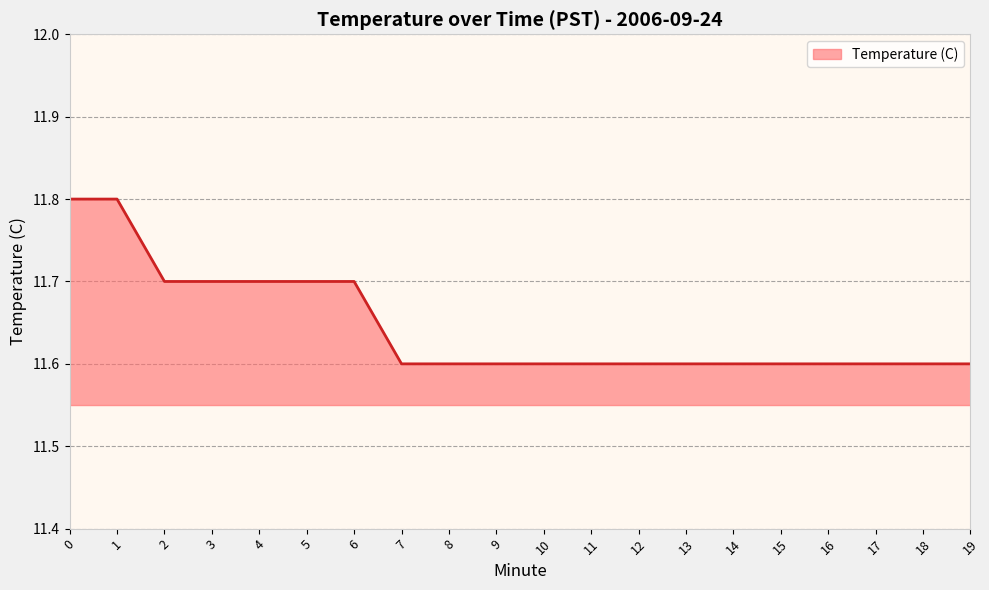

The value at 16 is 20.8. True or false?

False